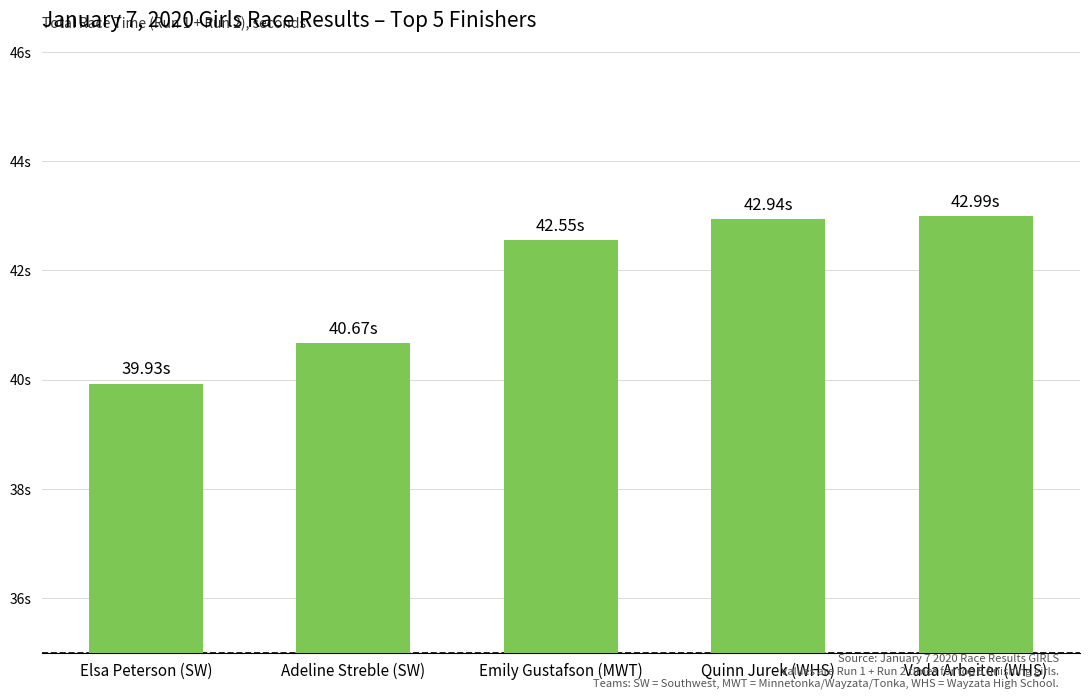

The value at Quinn Jurek (WHS) is 42.9. True or false?

True